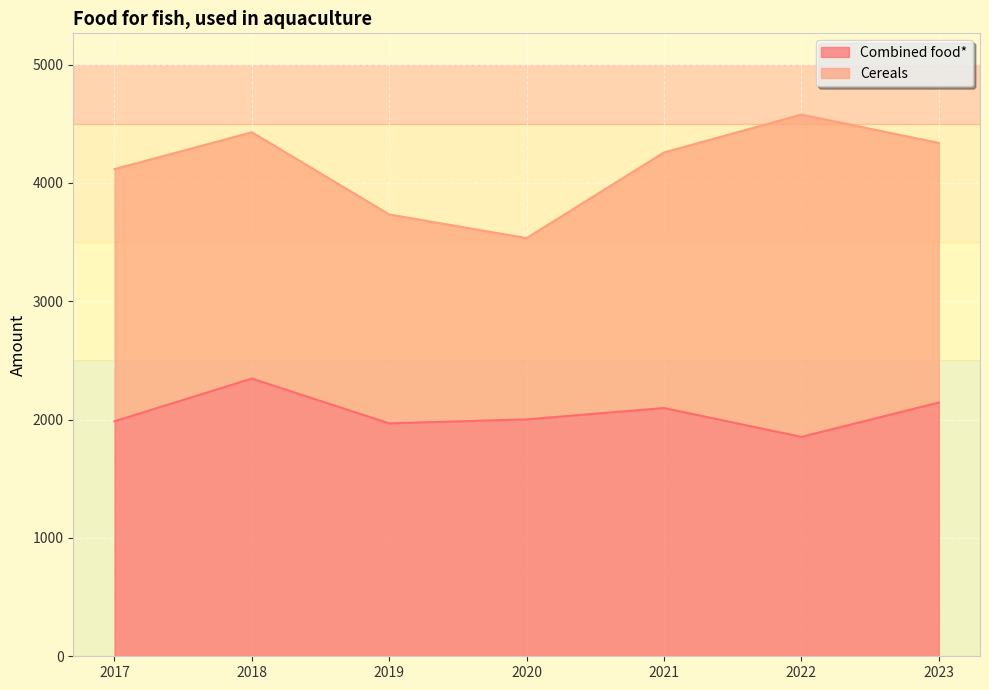

At which label is the value closest to 2100?

2021